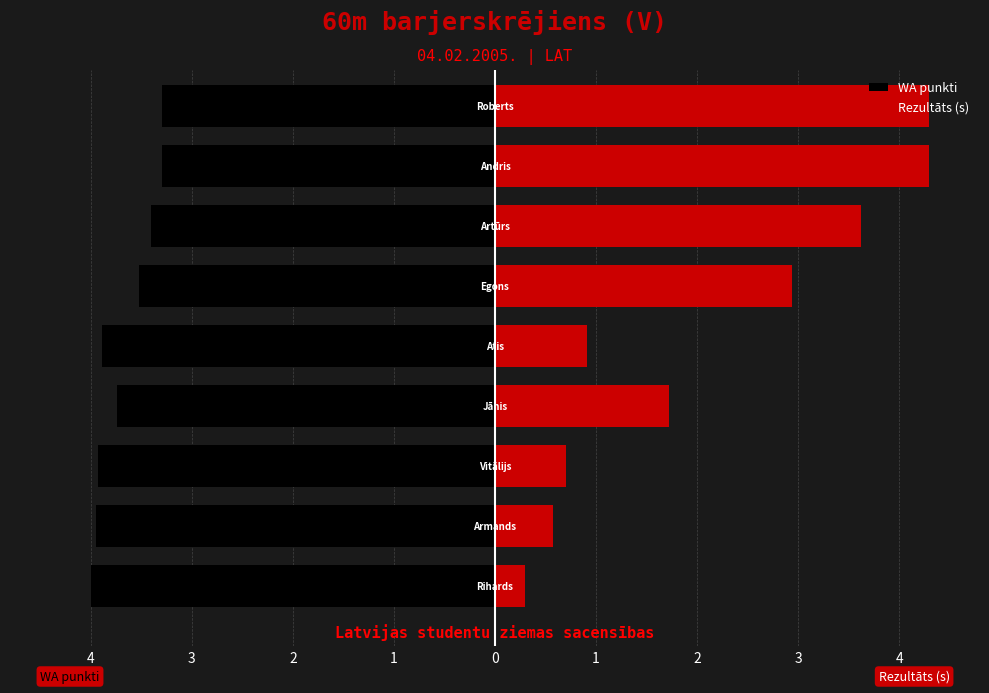

What is the sum of all Rezultāts (s) values?

19.4